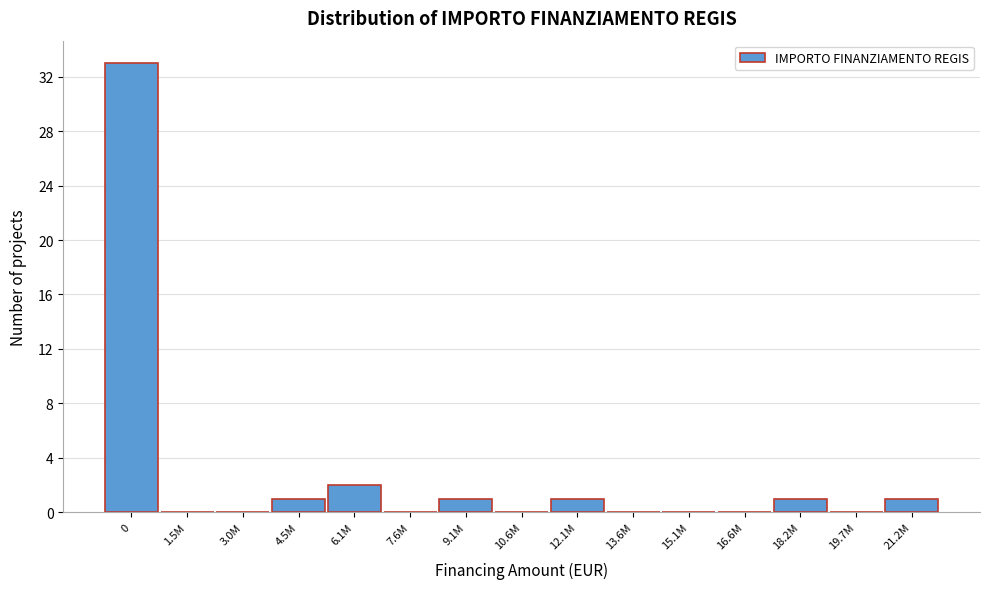

Reading left to right, extract all data points from this chart.

0=33	1.5M=0	3.0M=0	4.5M=1	6.1M=2	7.6M=0	9.1M=1	10.6M=0	12.1M=1	13.6M=0	15.1M=0	16.6M=0	18.2M=1	19.7M=0	21.2M=1